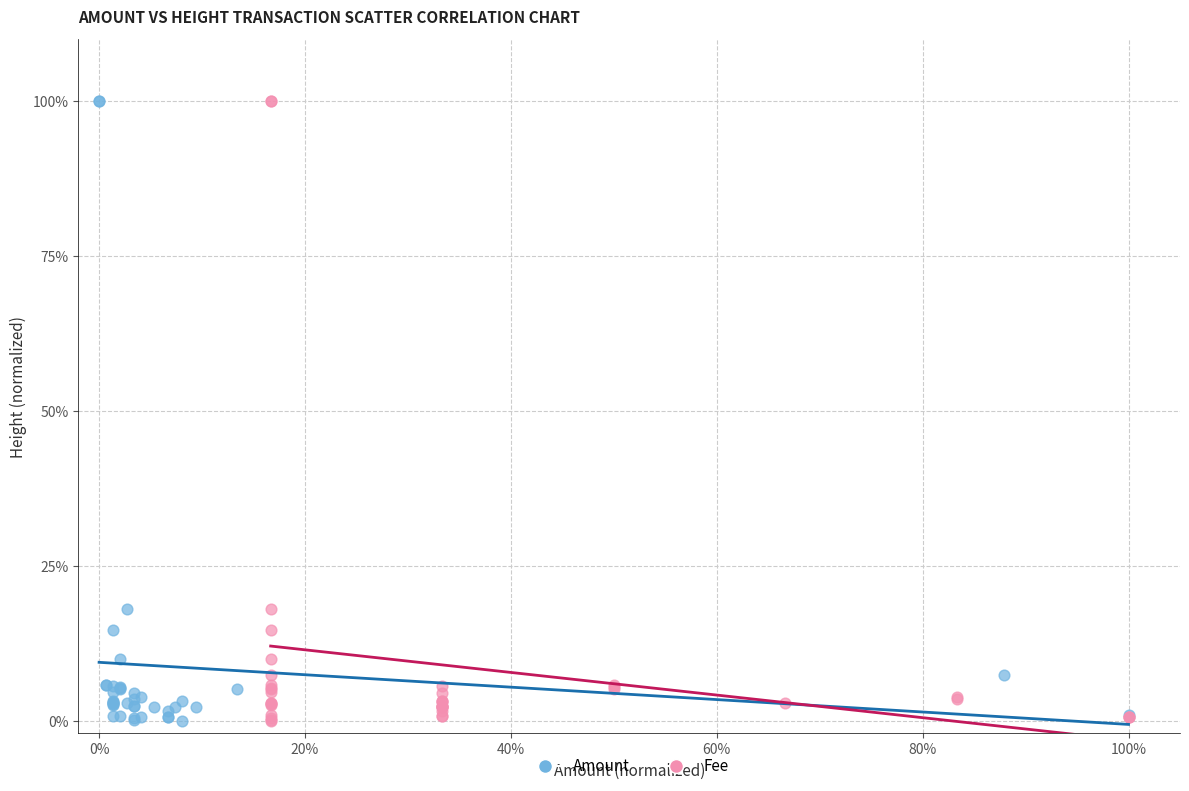

What are all the series names shown in the legend?

Amount, Fee